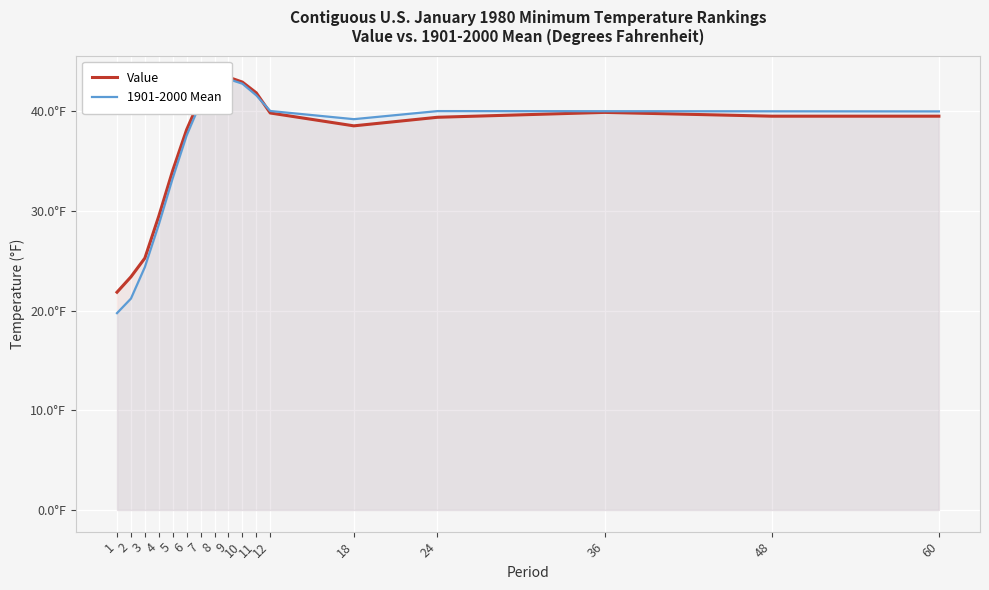

Does the chart display data point markers on the line(s)?

No